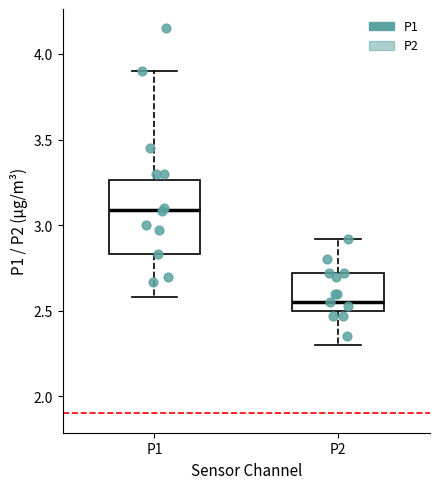

Comparing the boxes themselves (not the whiskers), which one is the tallest?

P1